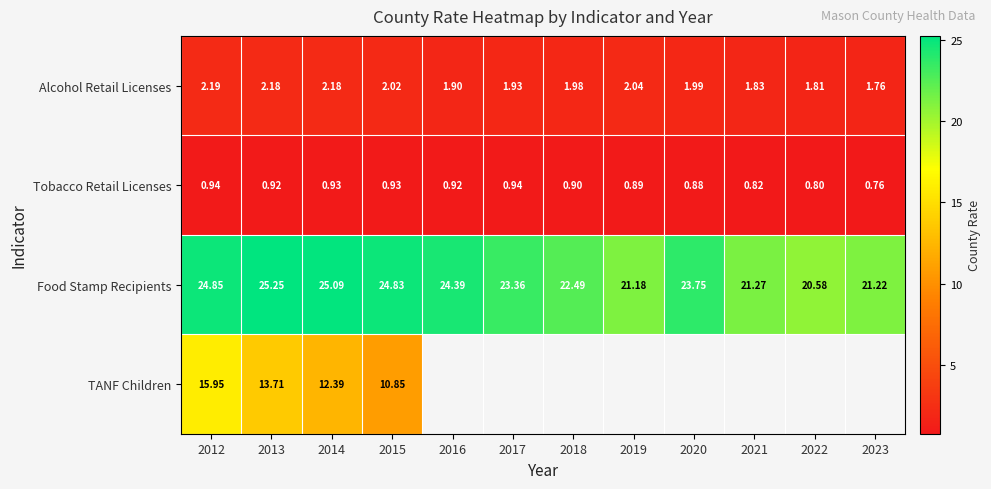

What is the spread (max minus min) of values at 2023?

20.5